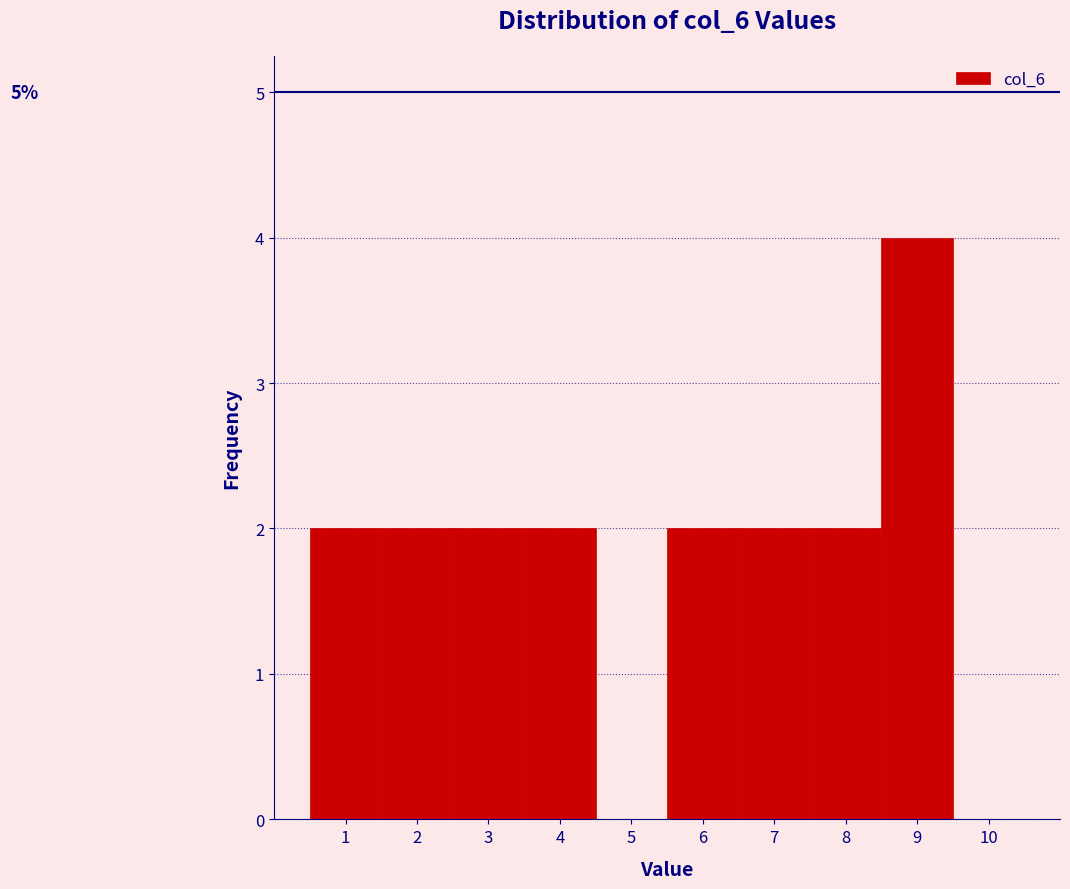

Over which range of the x-axis is the bar tallest?

8.5 to 9.5